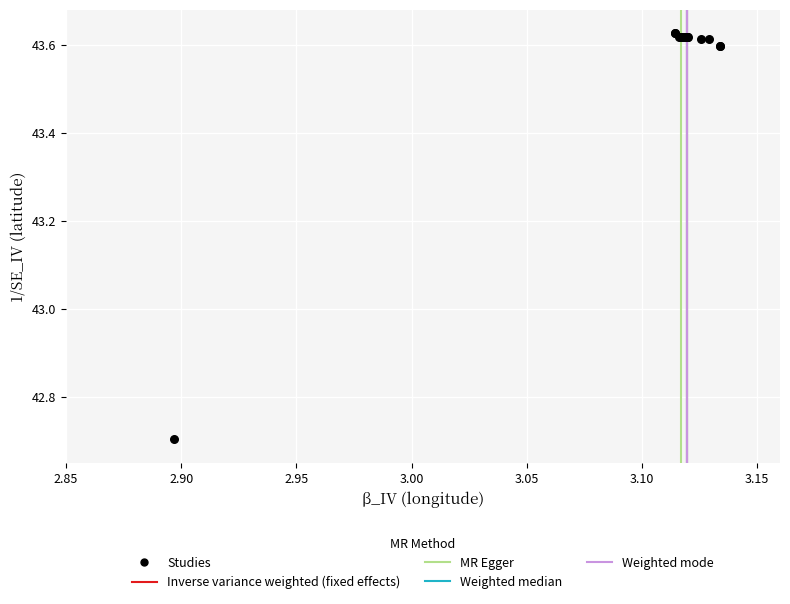

What Y value in the scatter plot is closest to 43?

42.7